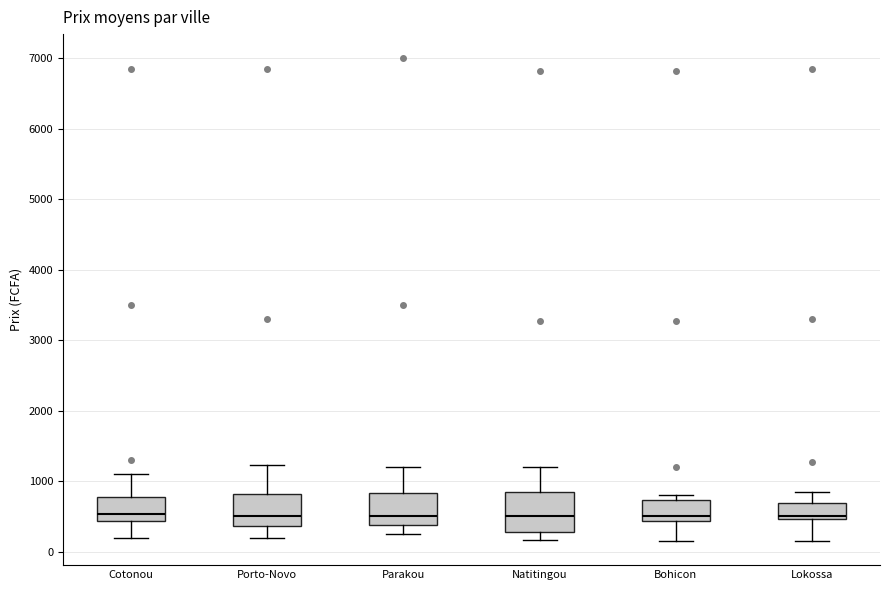

Reading left to right, read every box against the y-axis: the position of its median line, the range the box covers, and the ends of its whiskers. The values are not printed on the chart, so give them approximately, as read against the axis.

Cotonou: median 500, box 400 to 800, whiskers 200 to 1100
Porto-Novo: median 500, box 400 to 800, whiskers 200 to 1200
Parakou: median 500, box 400 to 800, whiskers 200 to 1200
Natitingou: median 500, box 300 to 900, whiskers 200 to 1200
Bohicon: median 500, box 400 to 700, whiskers 100 to 800
Lokossa: median 500 (just above the box's lower edge), box 500 to 700, whiskers 100 to 900